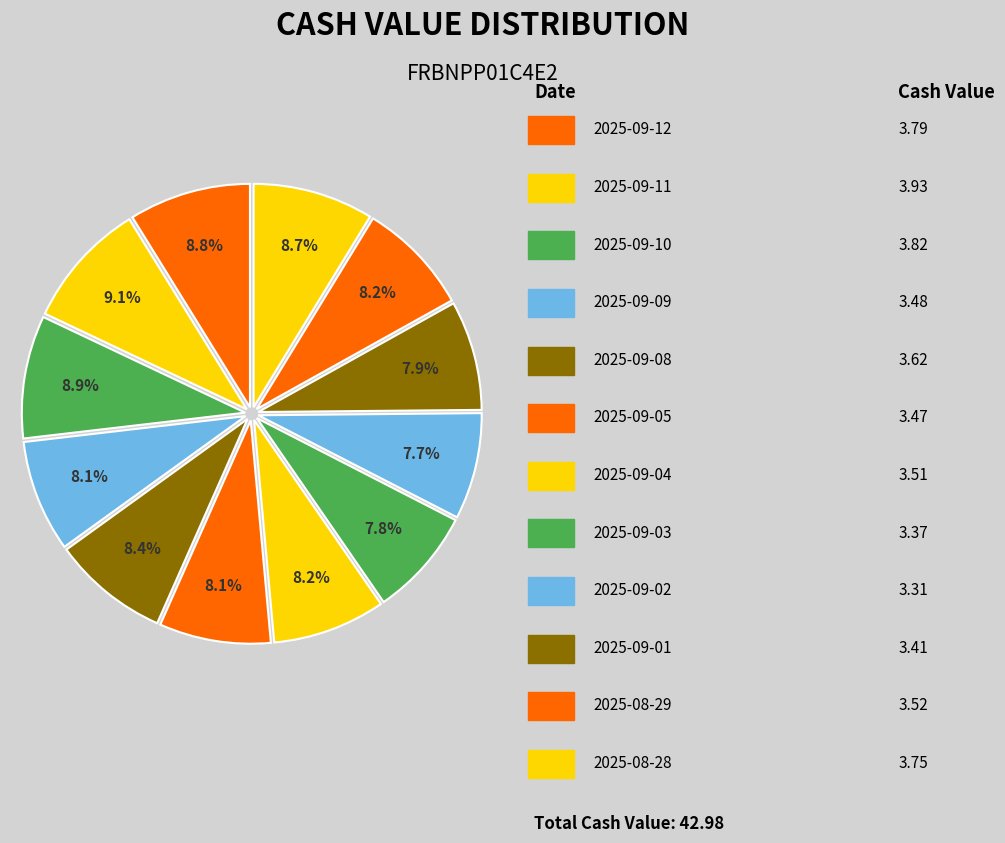

How many segments does this pie chart have?

12